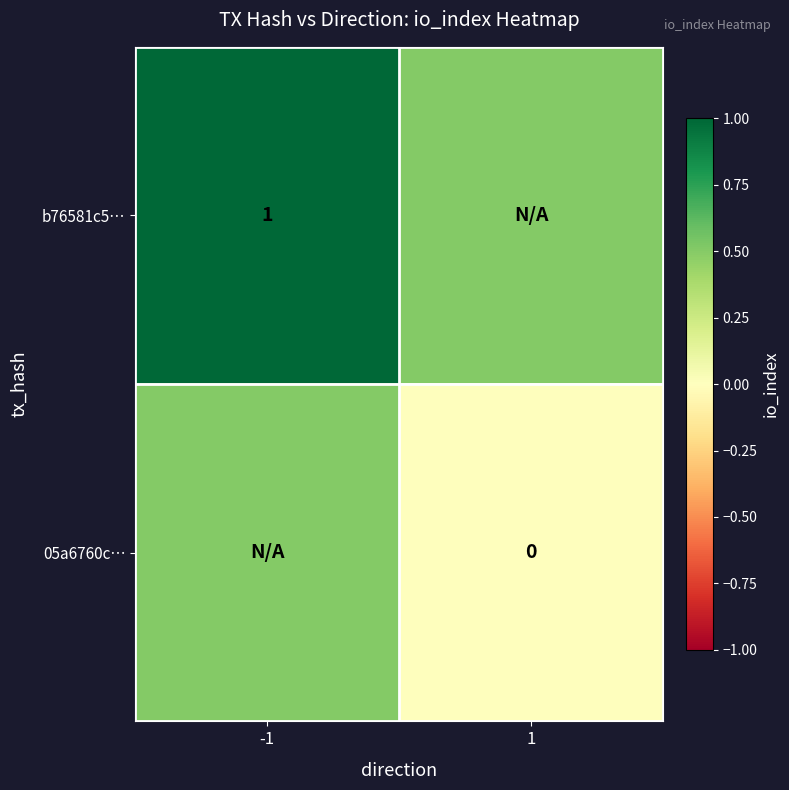

True or false: b76581c5… has a value of 1.0 at -1.

True